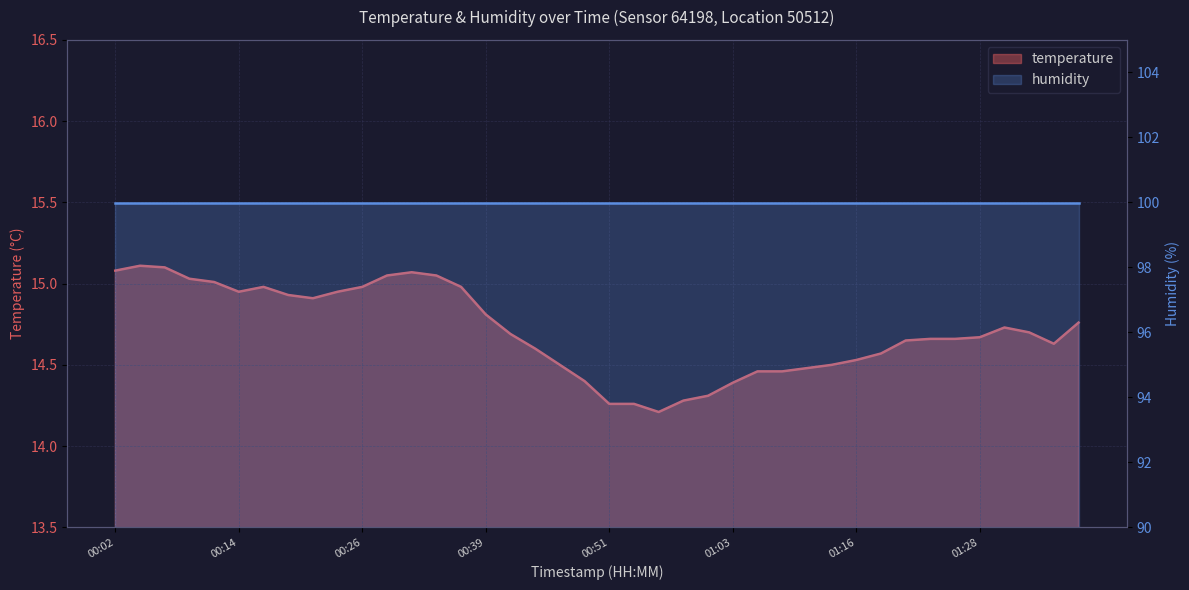

What is the label of the 6th point from the left?

00:14